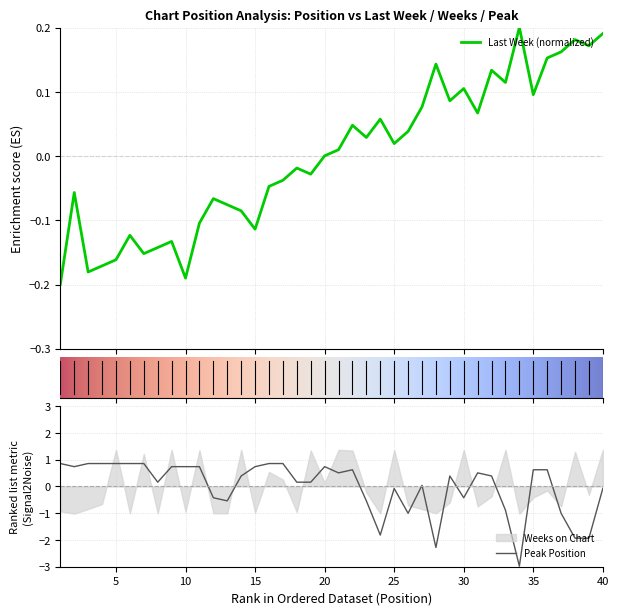

List the labels in order of Peak Position value, smallest first.

34, 28, 38, 39, 24, 26, 37, 33, 13, 23, 12, 30, 25, 40, 27, 8, 18, 19, 14, 29, 32, 21, 31, 22, 35, 36, 2, 9, 10, 11, 15, 20, 1, 3, 4, 5, 6, 7, 16, 17